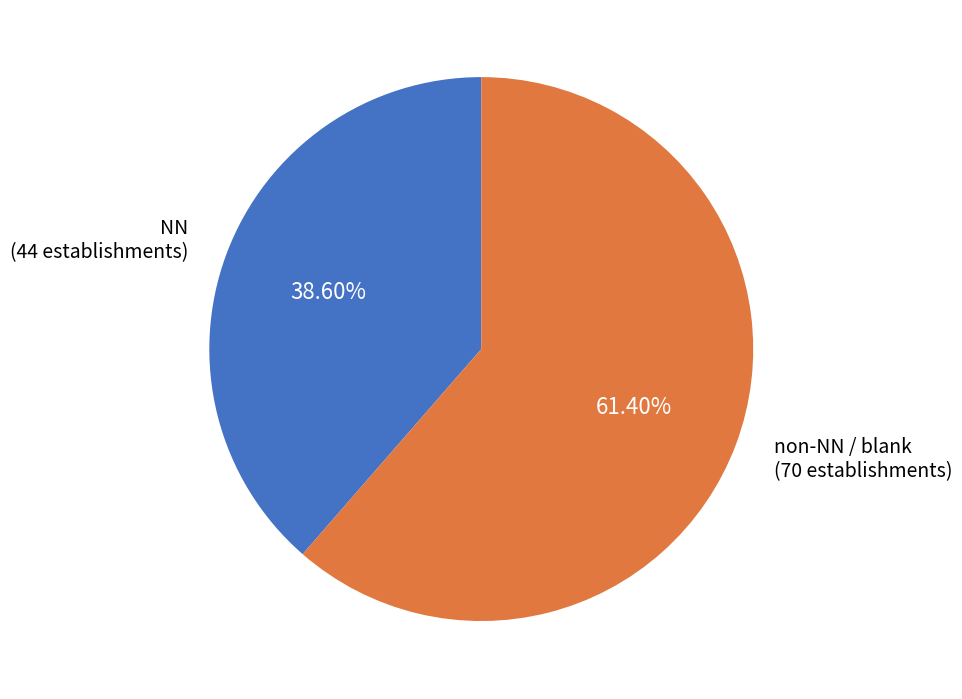

To the nearest percent, what is the difference between the largest and smallest slice percentages?

23%